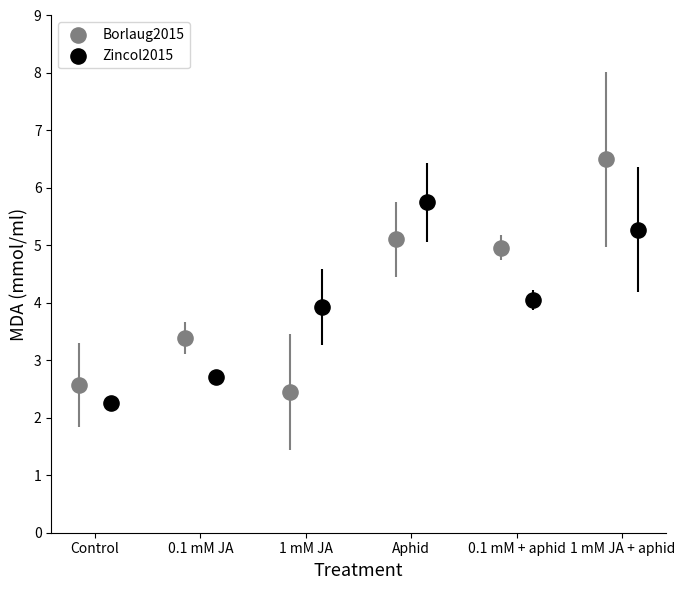

Which series reaches the maximum Y coordinate?

Borlaug2015